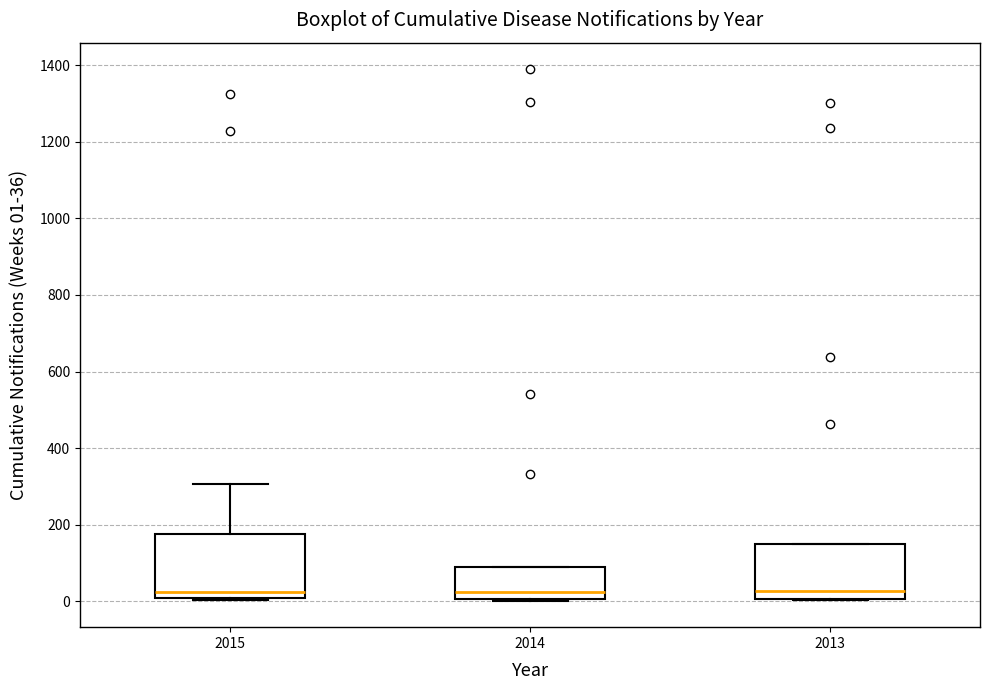

Reading left to right, read every box against the y-axis: the position of its median line, the range the box covers, and the ends of its whiskers. The values are not printed on the chart, so give them approximately, as read against the axis.

2015: median 20, box 0 to 180, whiskers 0 to 300
2014: median 20, box 0 to 80, whiskers 0 to 80
2013: median 20, box 0 to 140, whiskers 0 to 140